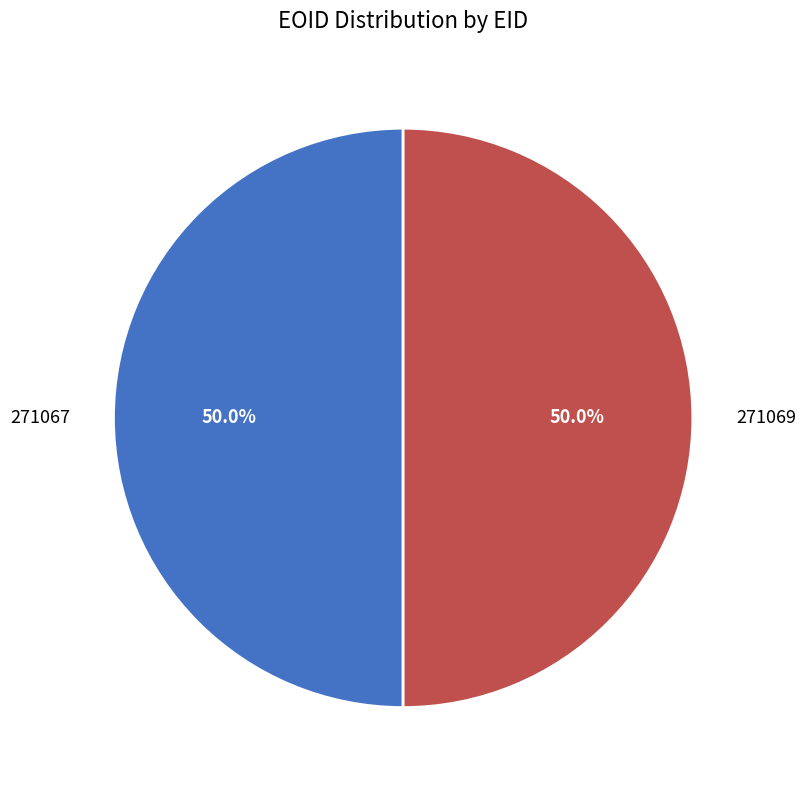

Combined, do 271067 and 271069 account for over 50%?

Yes